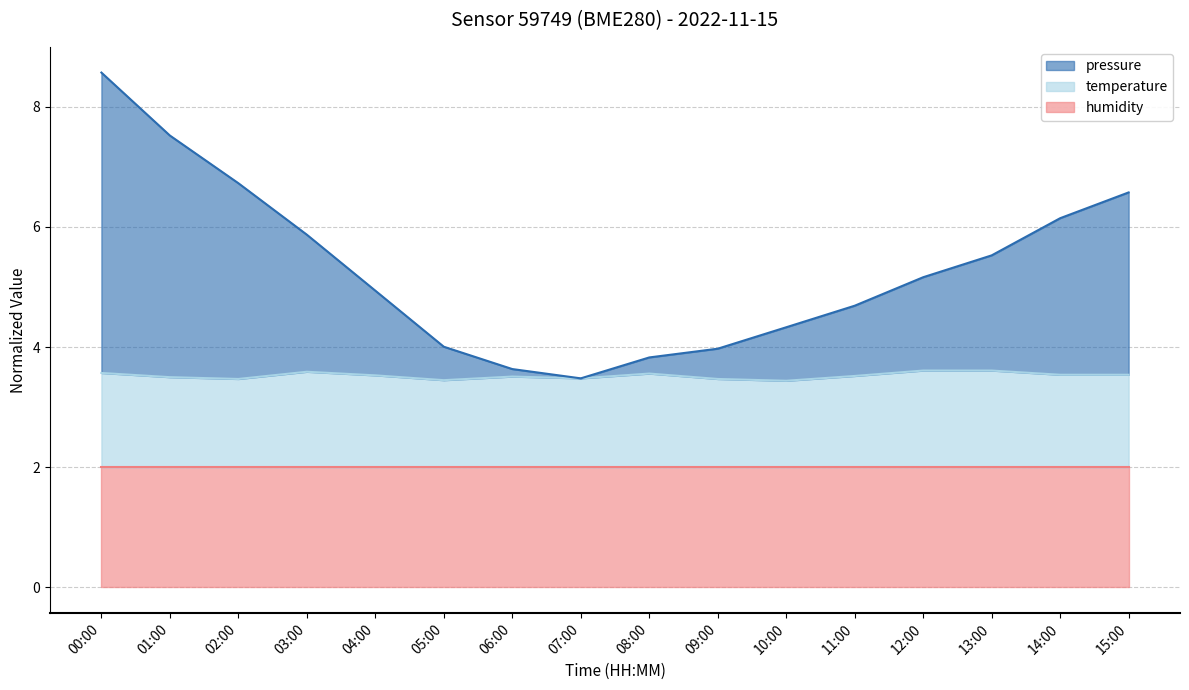

Is it true that pressure equals 4.0 at 05:00?

True